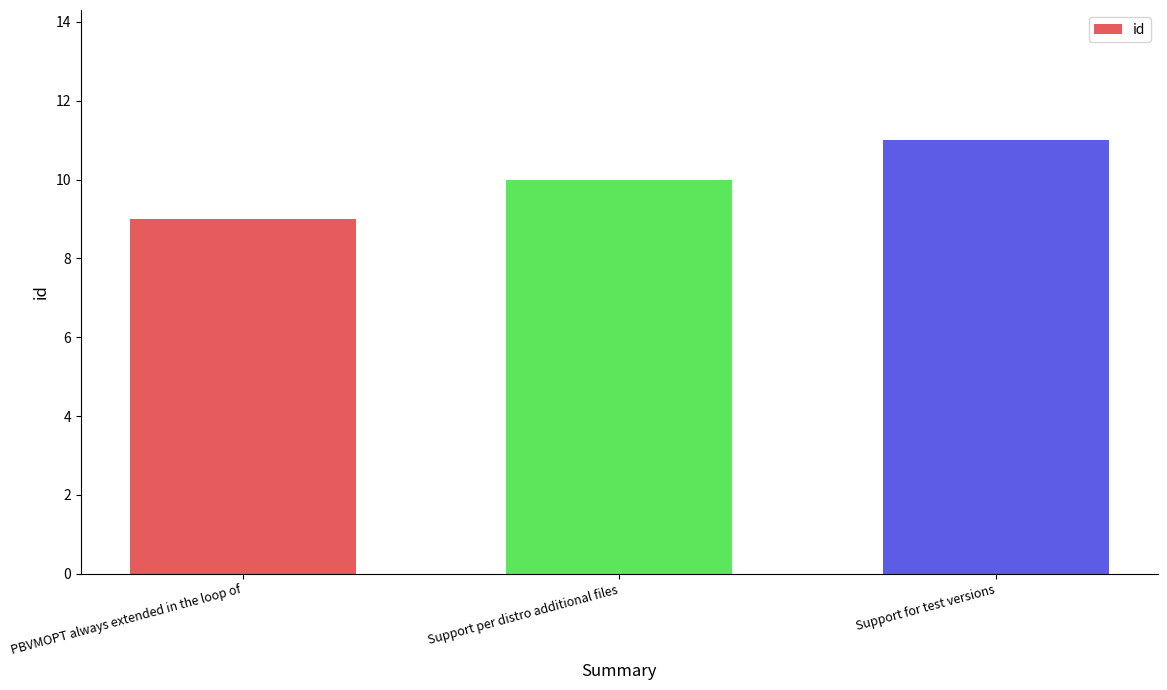

What position from the left is PBVMOPT always extended in the loop of?

1